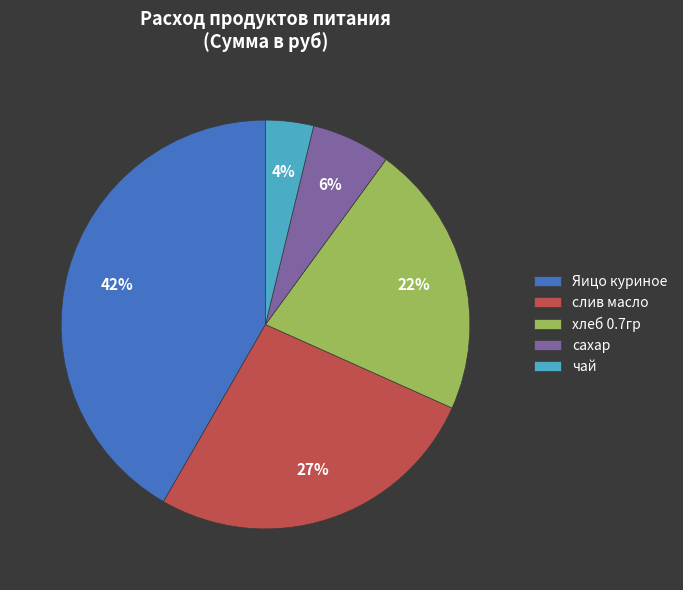

The Яицо куриное slice represents 42% of the pie. True or false?

True